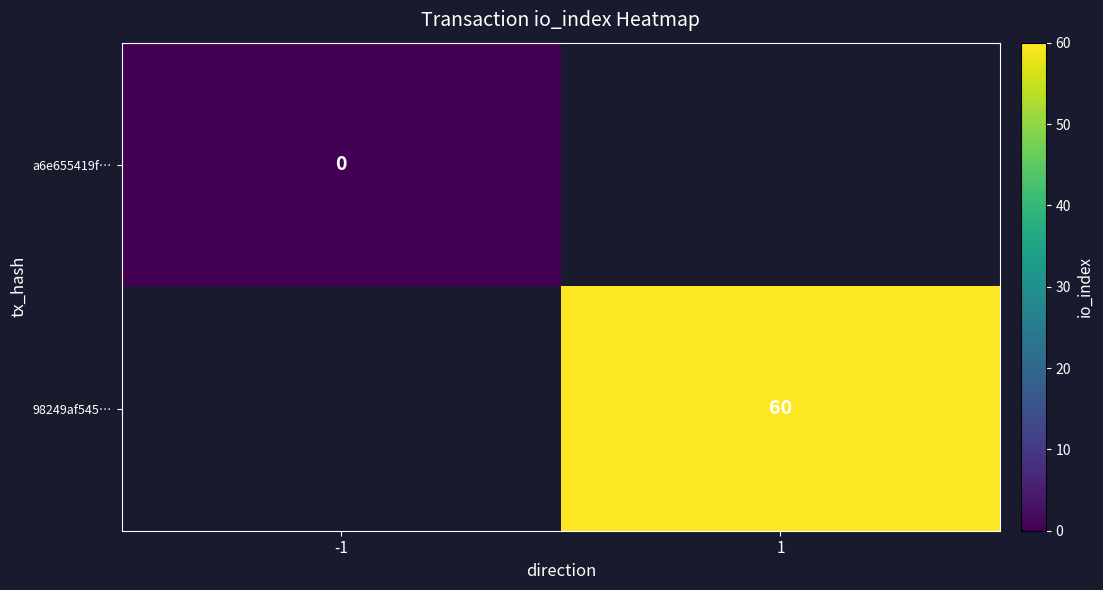

True or false: 98249af545… has a value of 26 at 1.

False